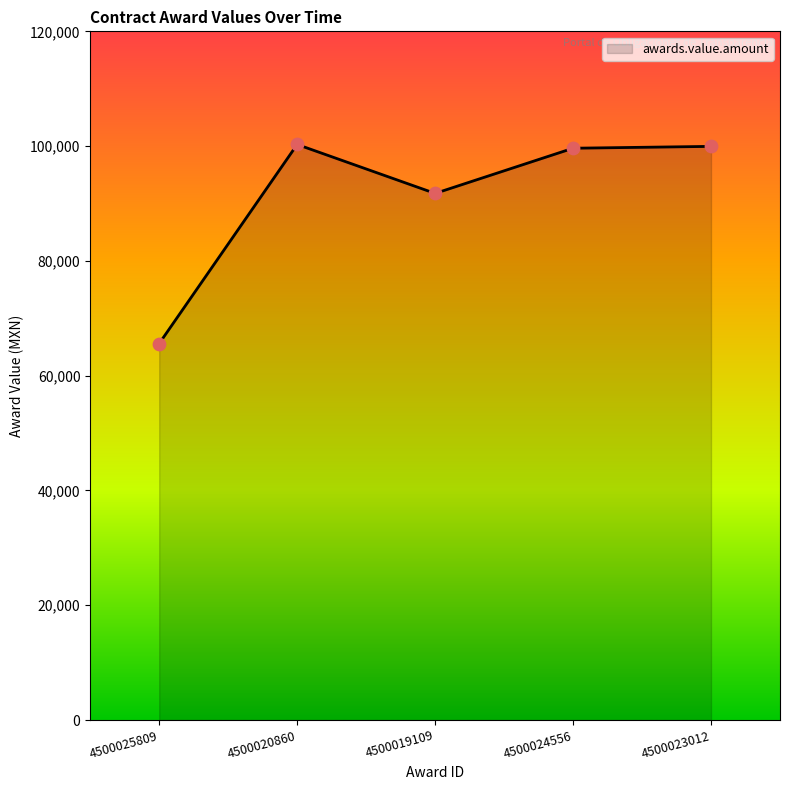

Which has a higher value, 4500019109 or 4500025809?

4500019109